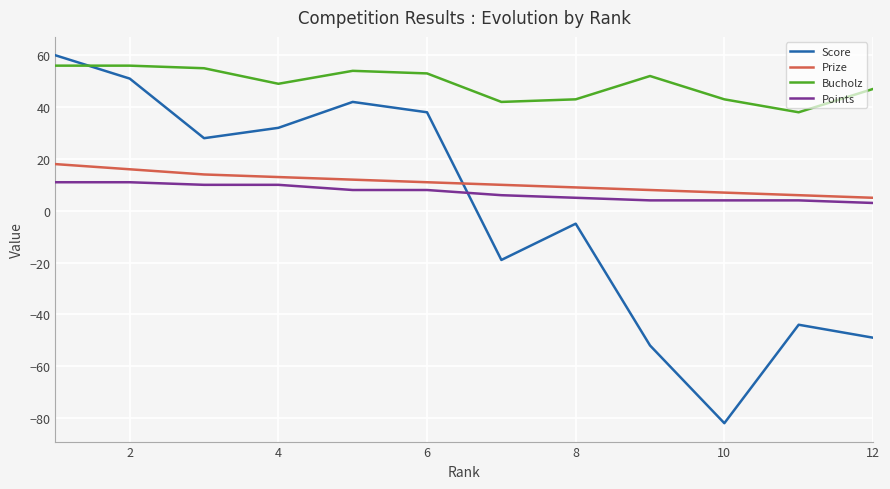

Reading left to right, what are all the values shown in this chart?

Score: 60	51	28	32	42	38	-19	-5	-52	-82	-44	-49
Prize: 18	16	14	13	12	11	10	9	8	7	6	5
Bucholz: 56	56	55	49	54	53	42	43	52	43	38	47
Points: 11	11	10	10	8	8	6	5	4	4	4	3